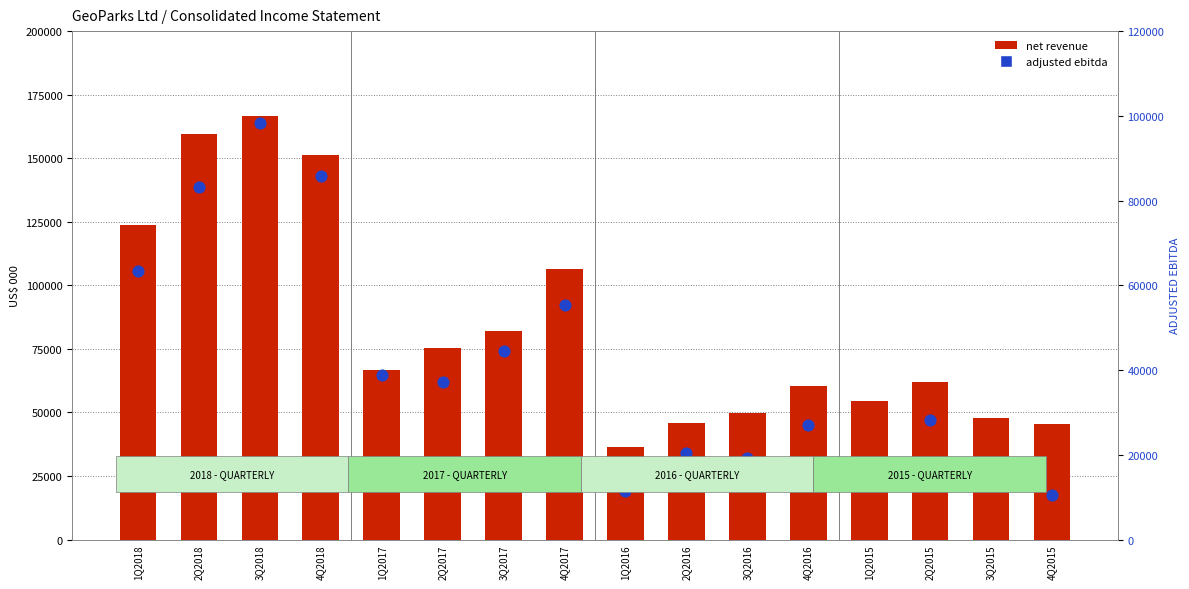

At which category is the sum across all series the highest?

3Q2018